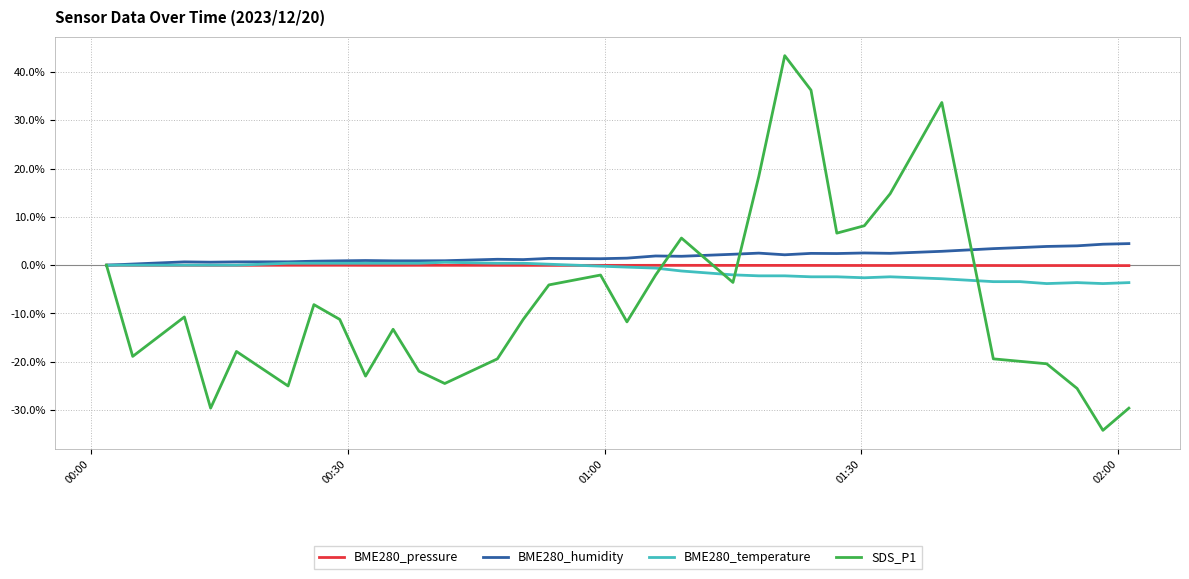

Which series has the largest total across all categories?

BME280_humidity